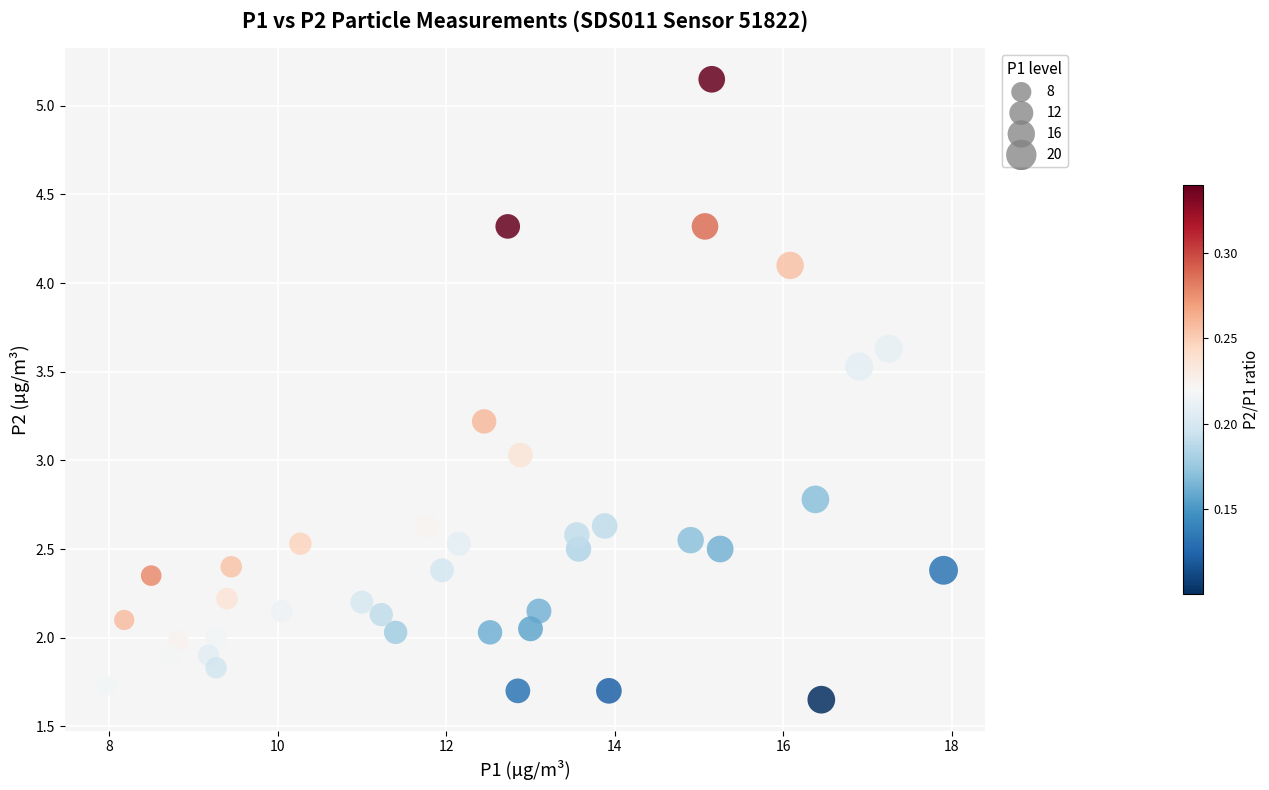

What is the range of Y values (max minus min)?

3.5